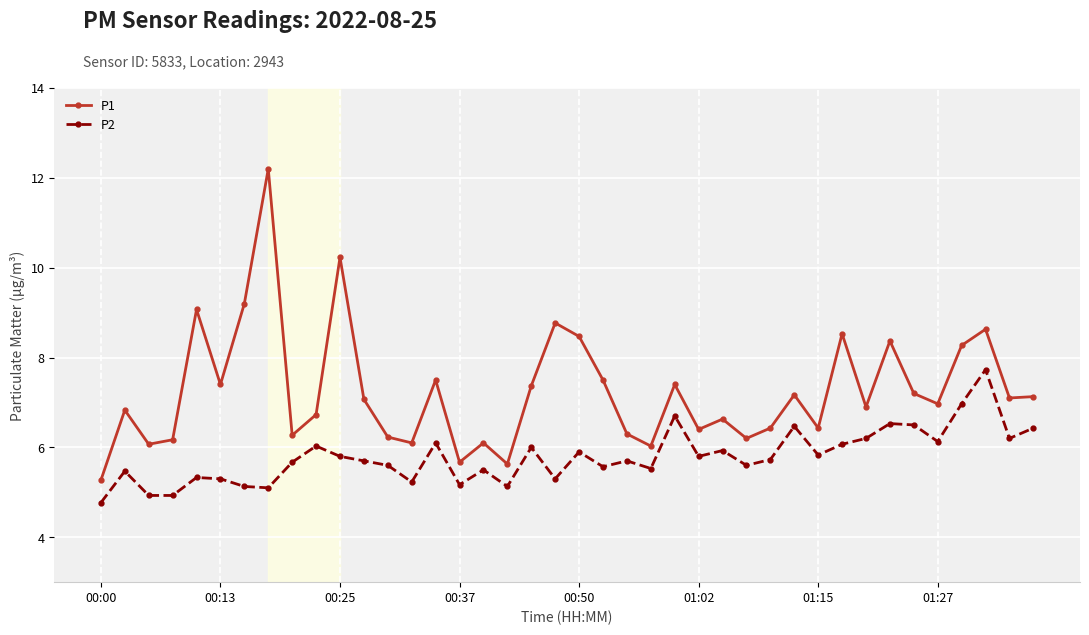

How many lines are shown in the chart?

2